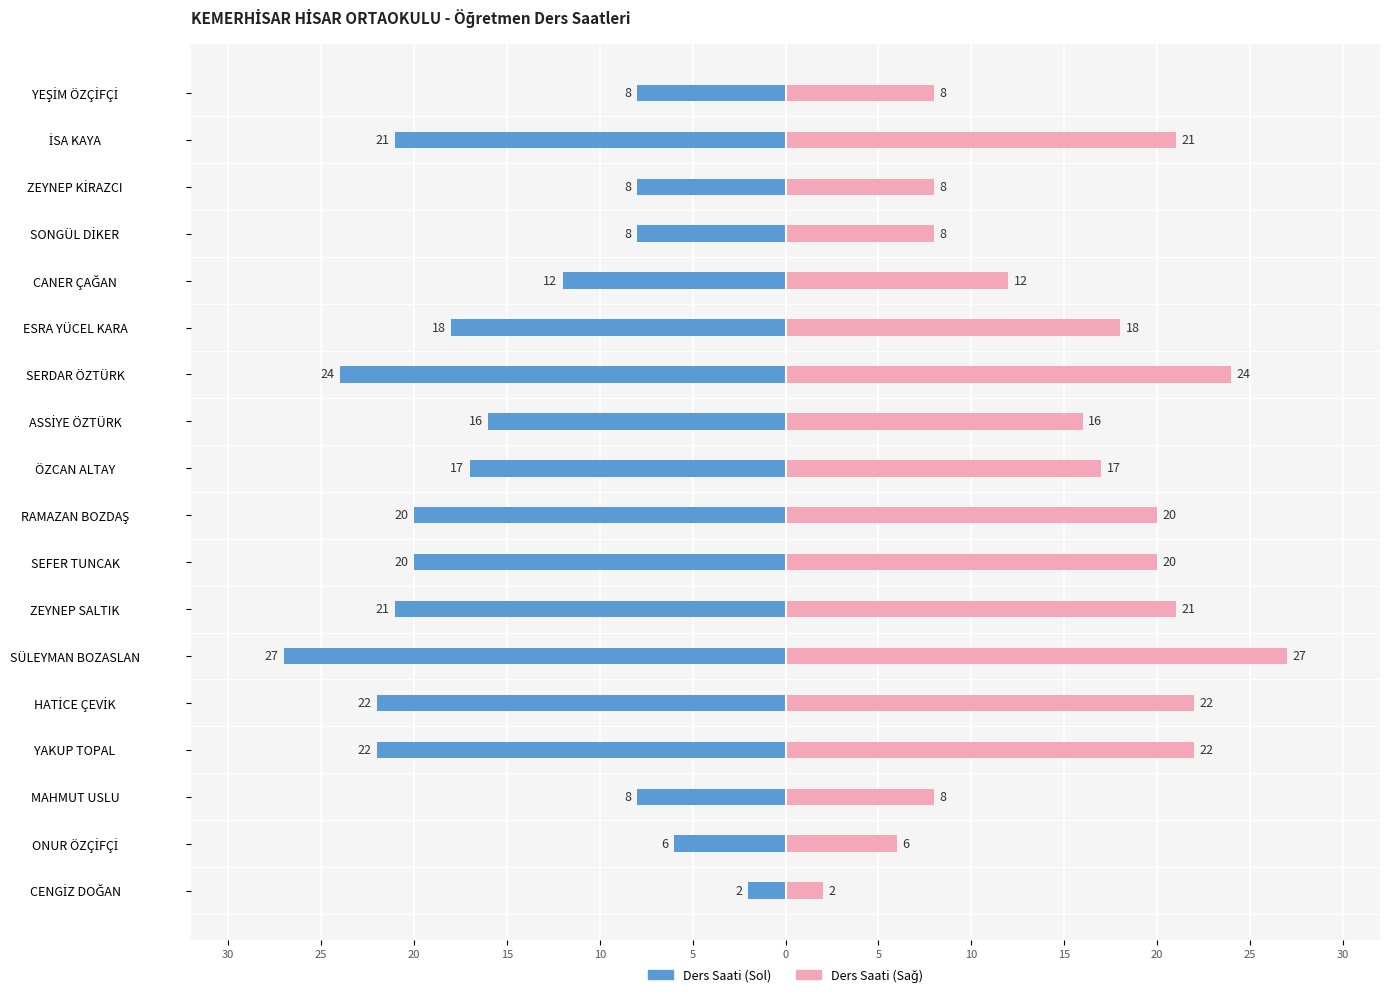

Which series has the largest range (max minus min)?

Top. Ders Saati (Sol)